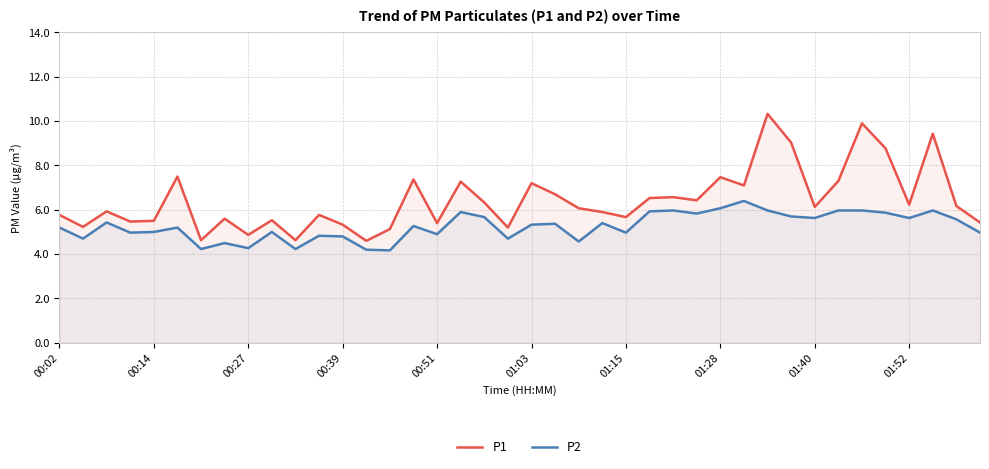

What is the maximum value shown in the chart?

10.3